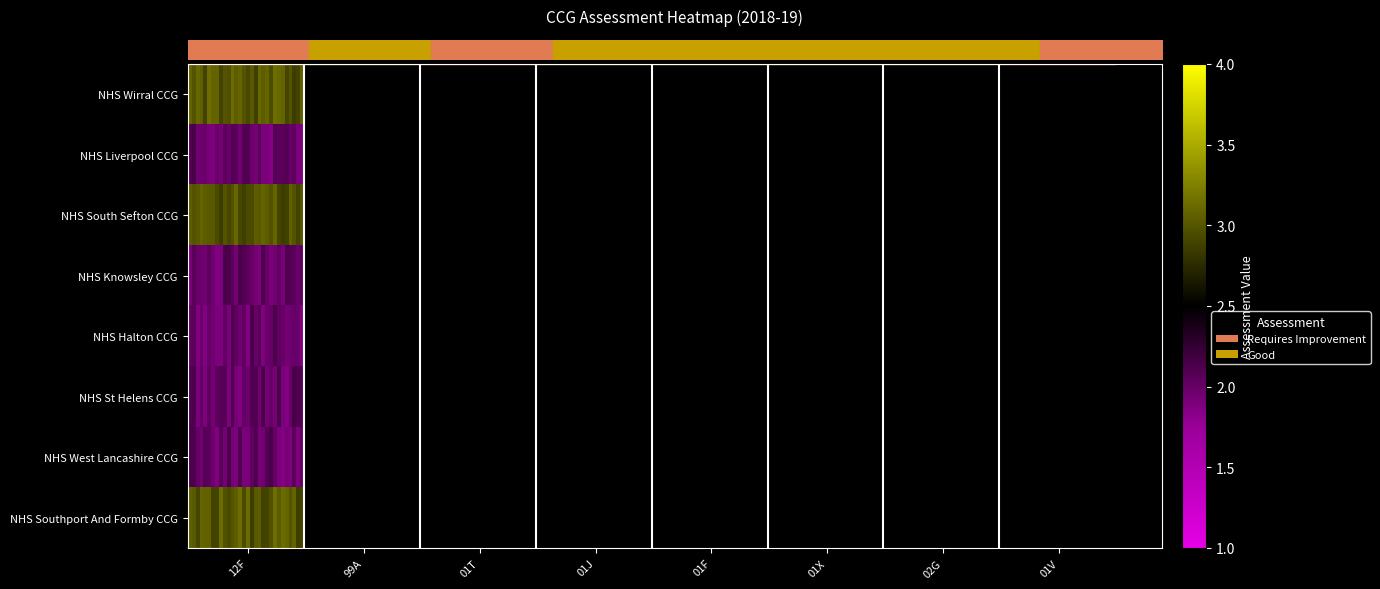

At which category does the chart reach its minimum across all series?

21